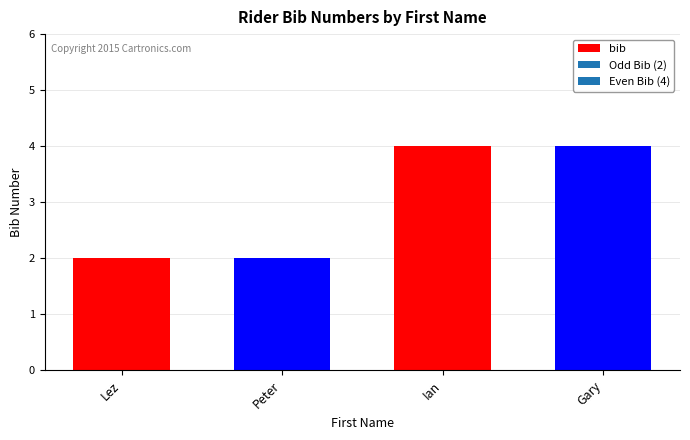

What is the value of the 2nd bar from the left?

2